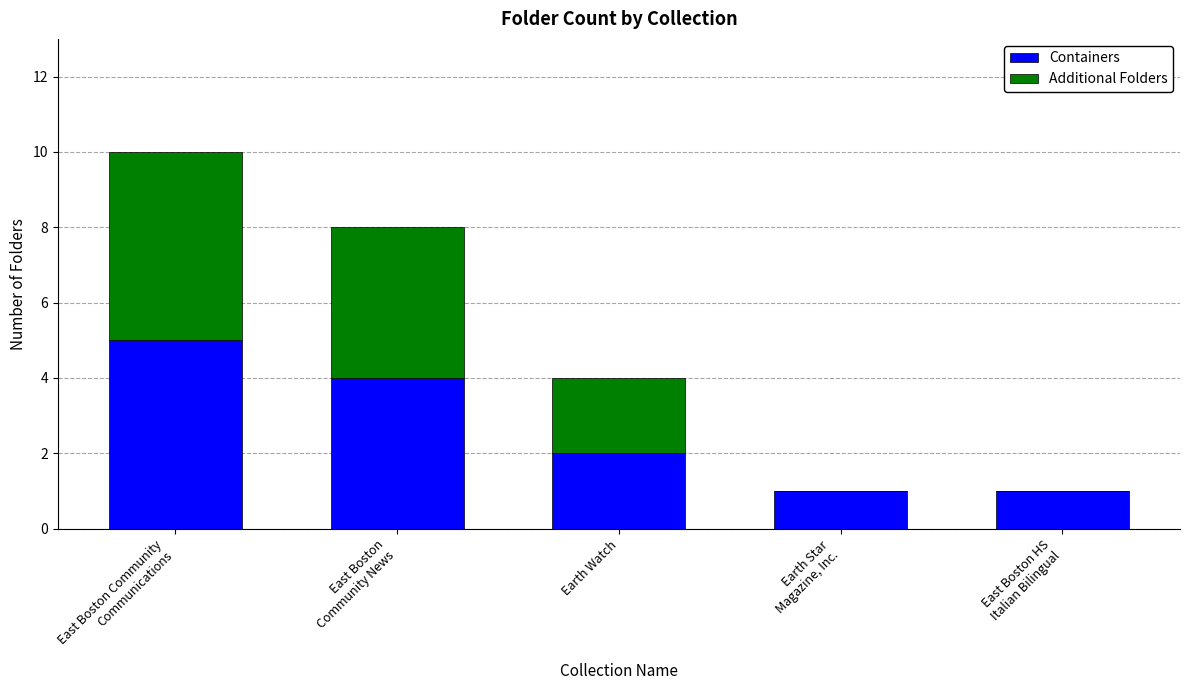

What is the maximum value for Containers?

5